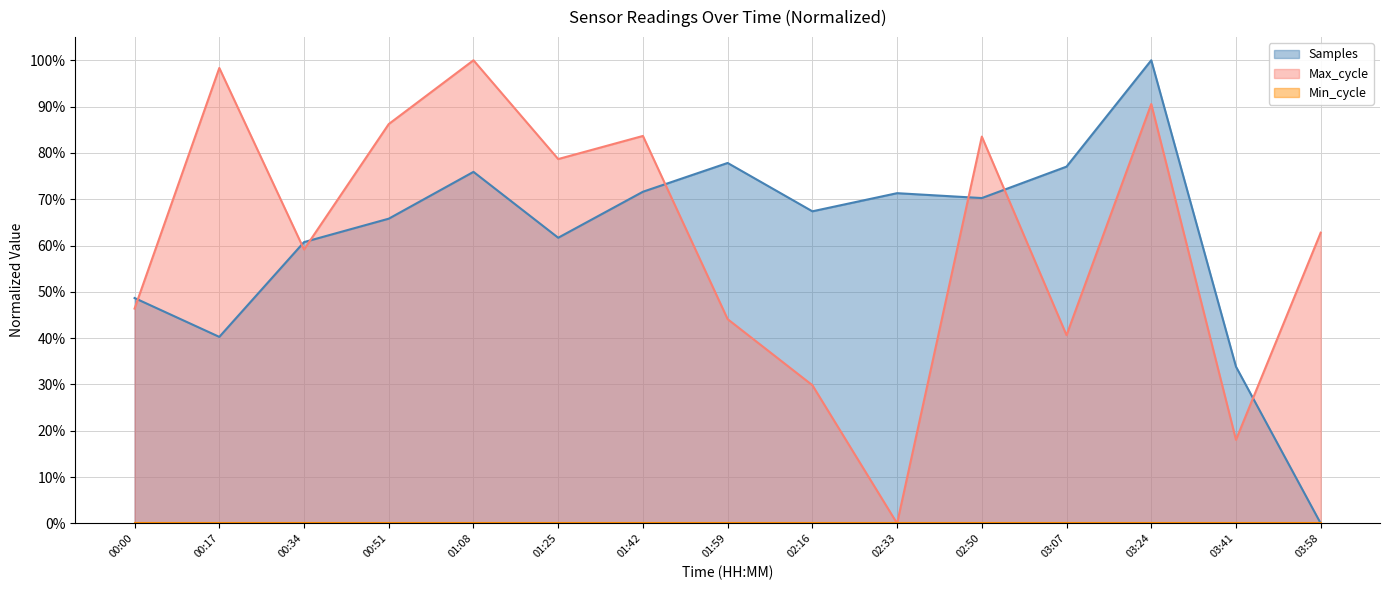

What is the label of the 9th point from the left?

02:16